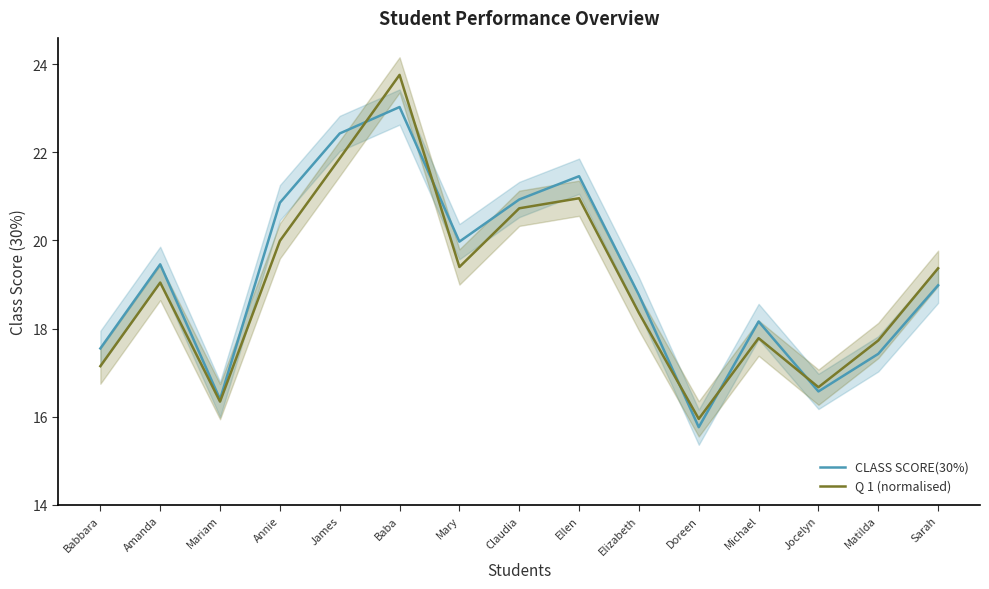

The Q 1 (normalised) series shows 10.2 at Michael. True or false?

False